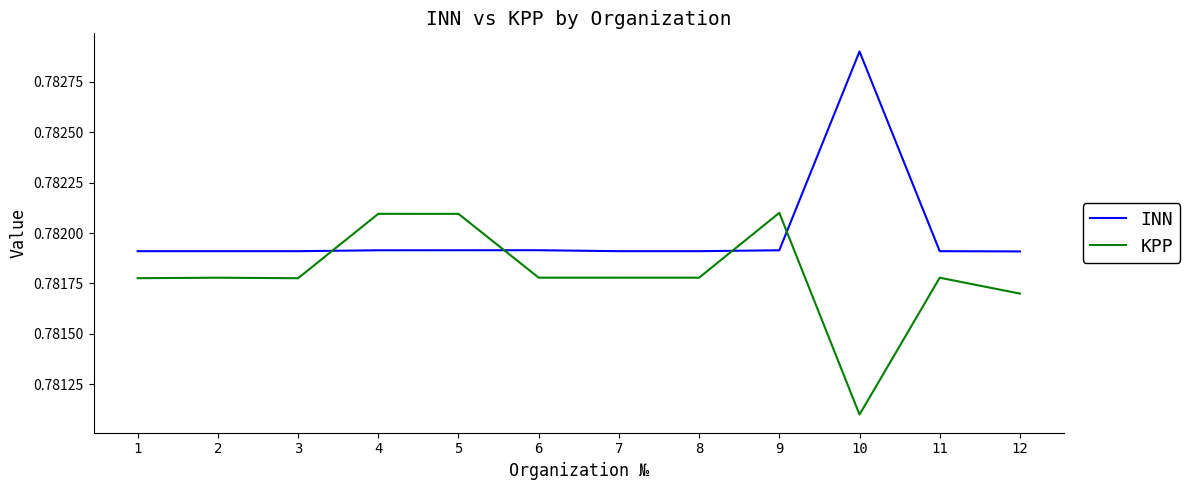

Which series has the largest total across all categories?

INN